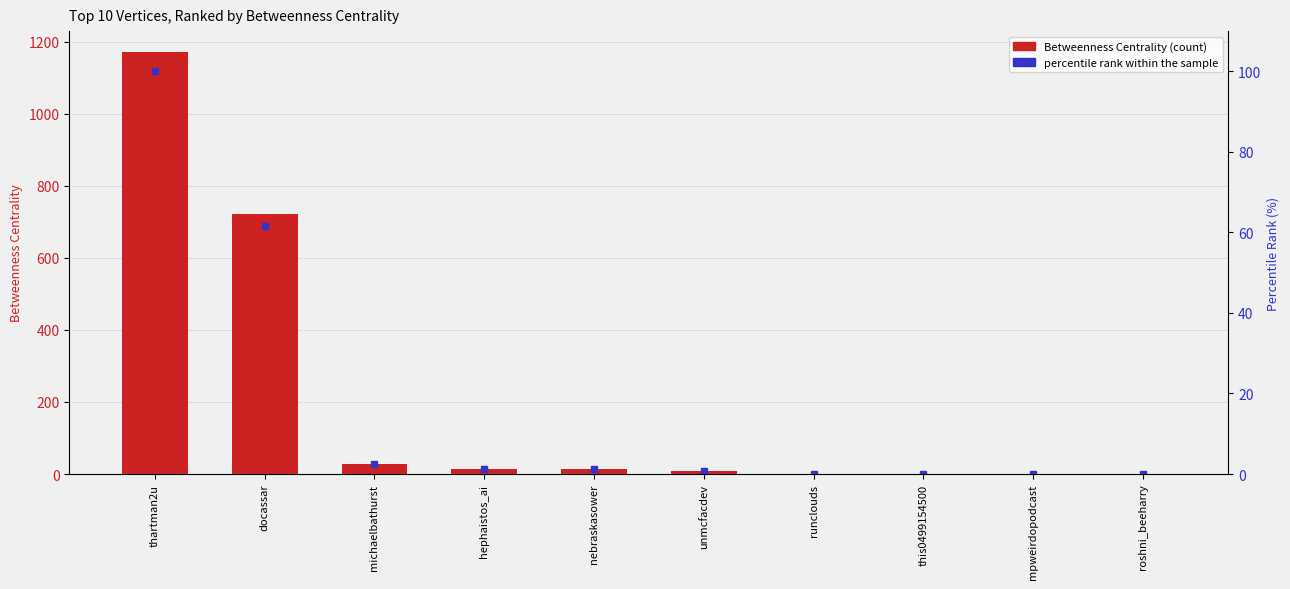

Read the percentile rank within the sample value at michaelbathurst.

2.4